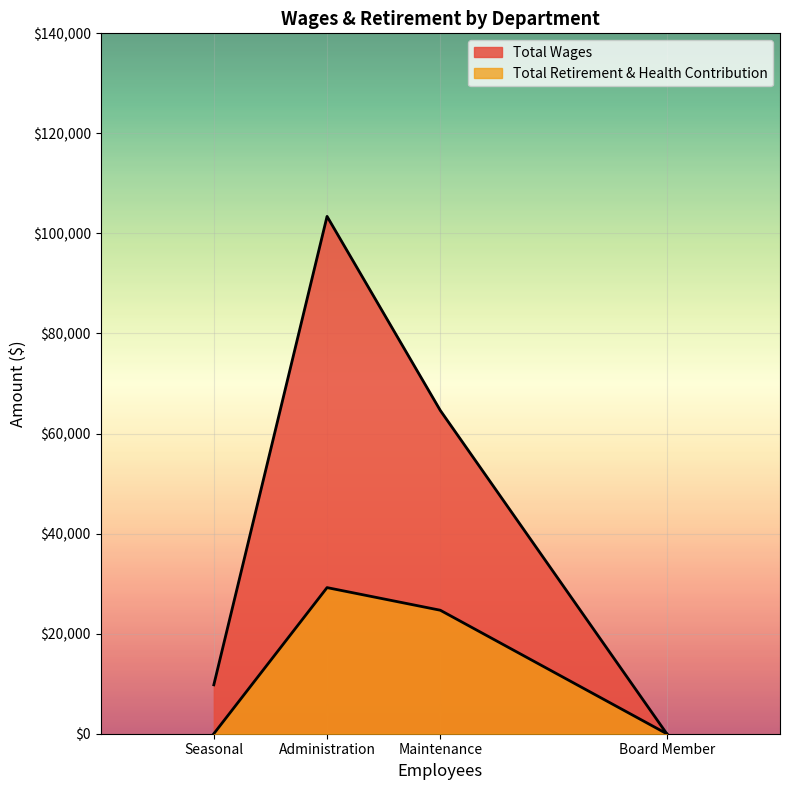

How many data points in Total Retirement & Health Contribution are above 24684?

1